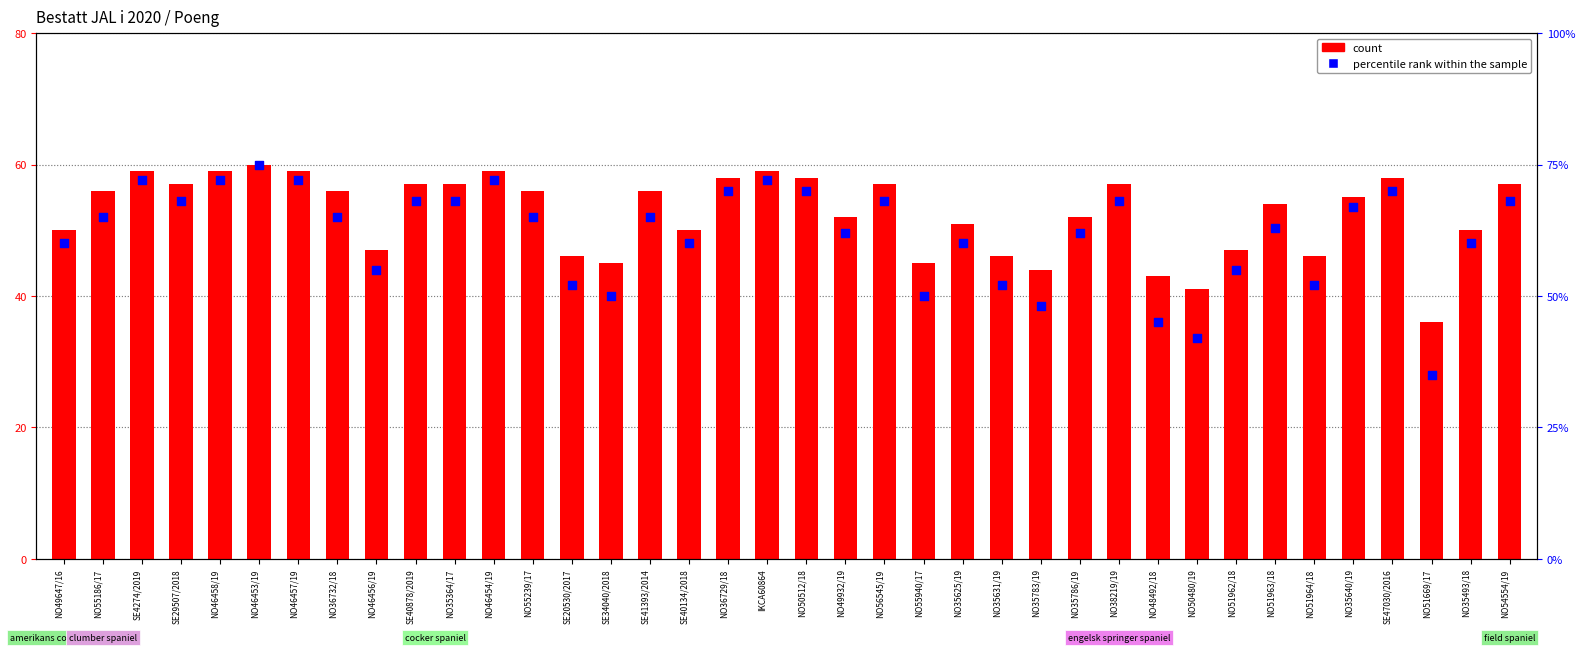

At how many categories does at least one series exceed 40?

37